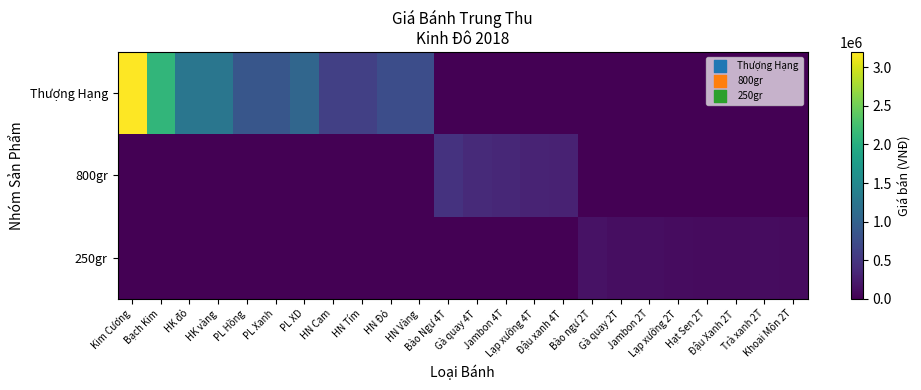

Rank the series at Hạt Sen 2T from lowest to highest value.

Thượng Hạng, 800gr, 250gr